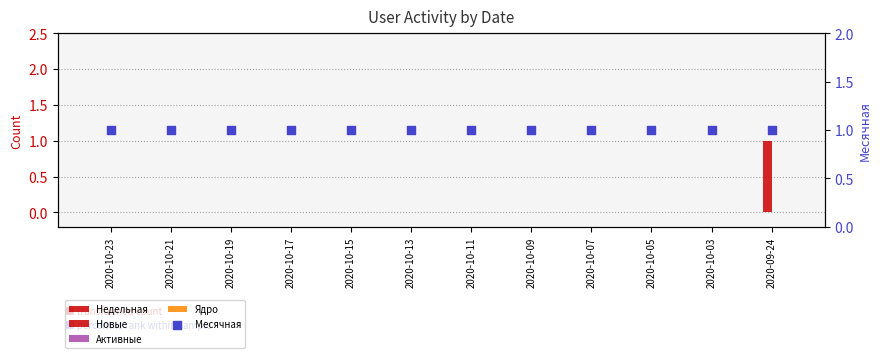

At which category is the sum across all series the highest?

2020-09-24